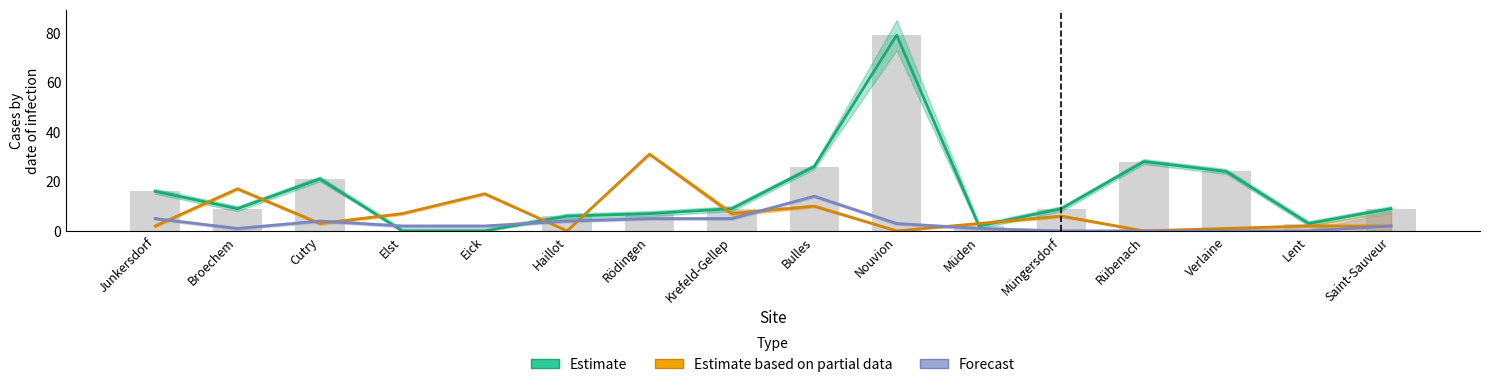

Reading left to right, list all the values displayed in this chart.

Estimate: 16	9	21	0	0	6	7	9	26	79	2	9	28	24	3	9
Estimate based on partial data: 2	17	3	7	15	0	31	7	10	0	3	6	0	1	2	2
Forecast: 5	1	4	2	2	4	5	5	14	3	1	0	0	0	0	2